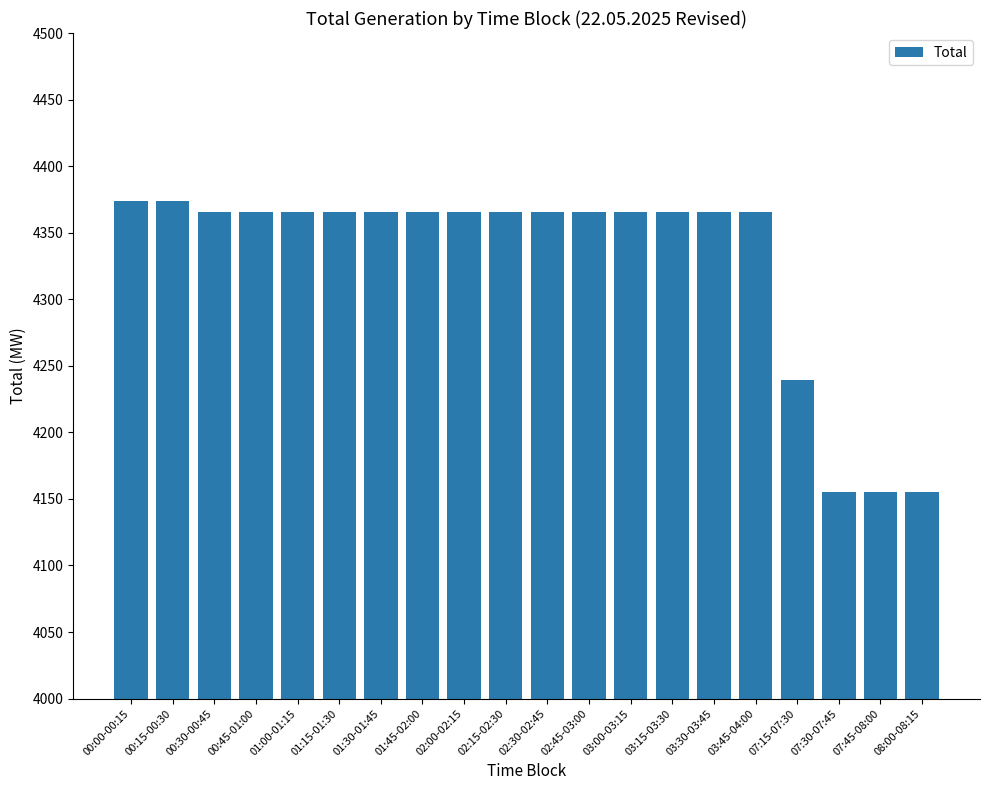

How many categories are shown in the chart?

20